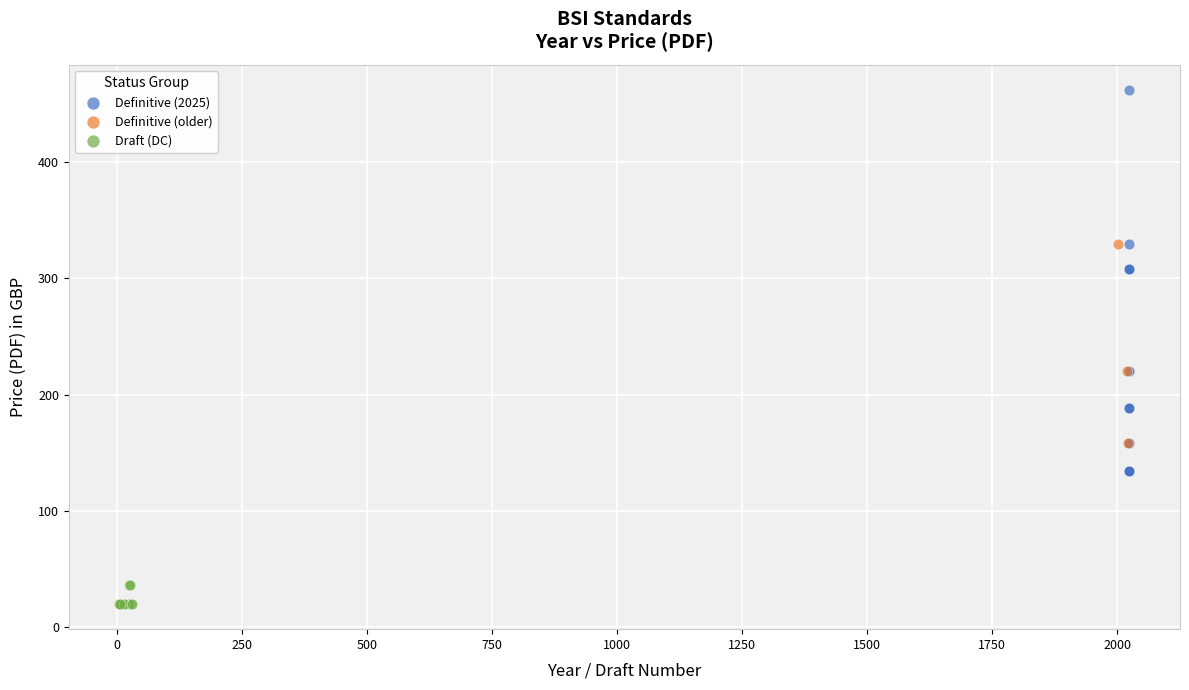

Which series has the widest spread of Y values?

Definitive (2025)